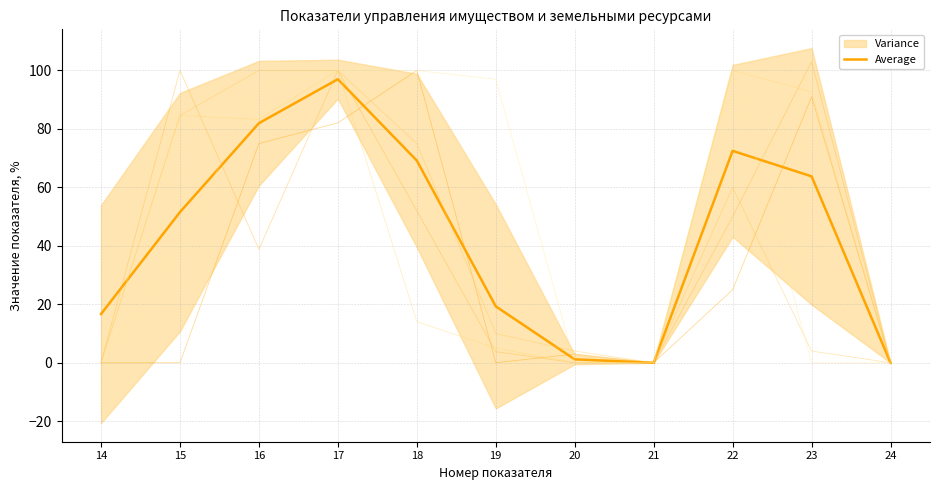

Where is the first local minimum for Average?

21